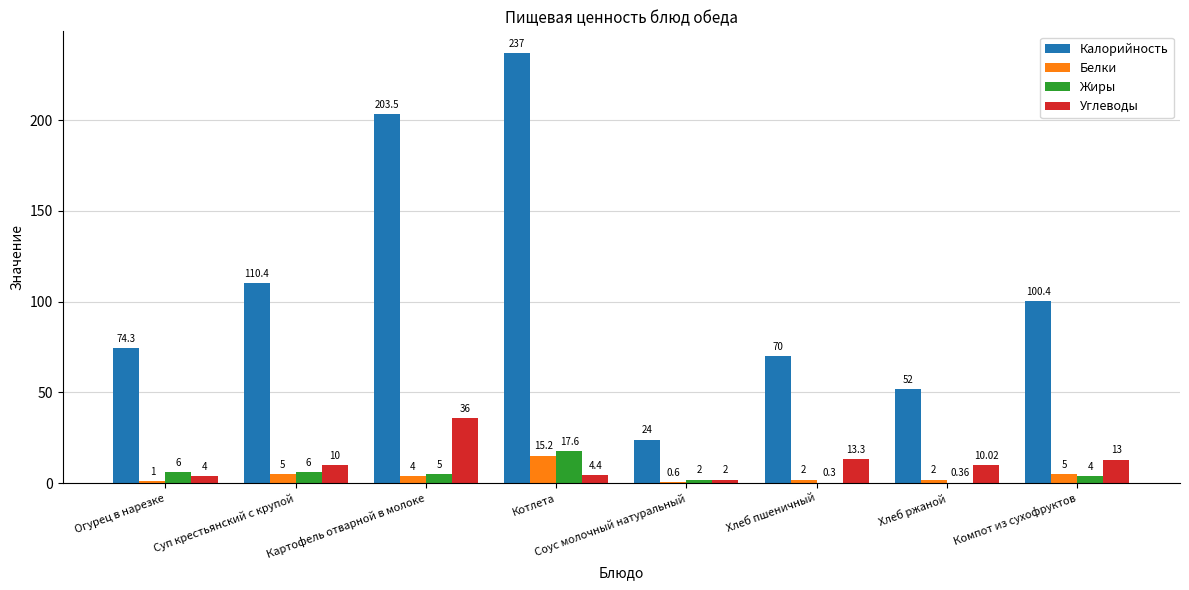

What is the sum of all Белки values?

34.8